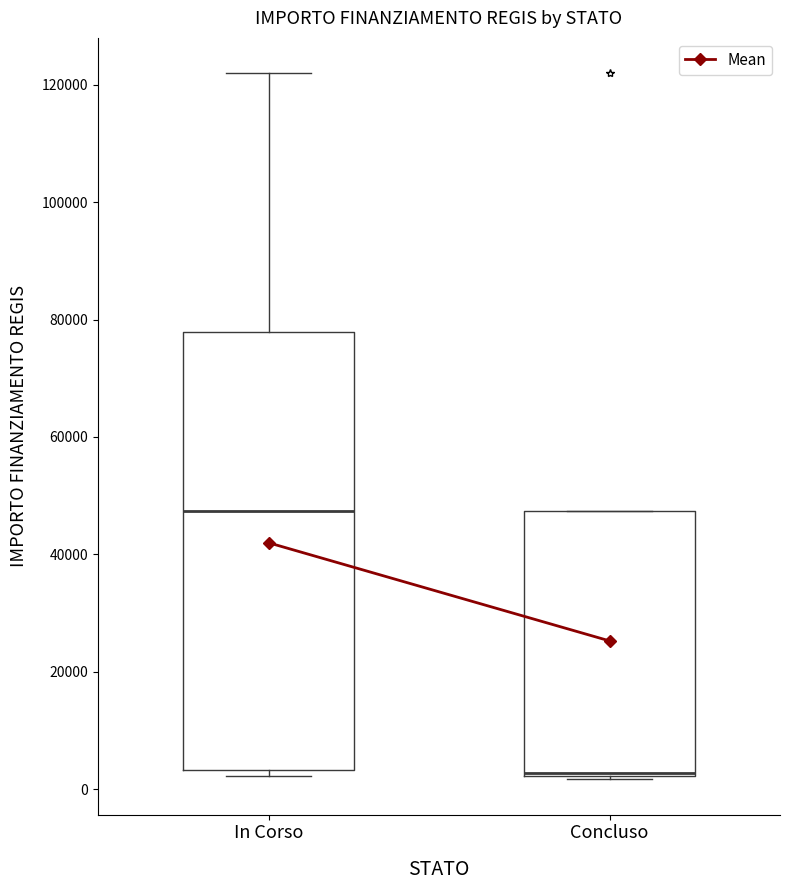

Which box has the highest median line?

In Corso